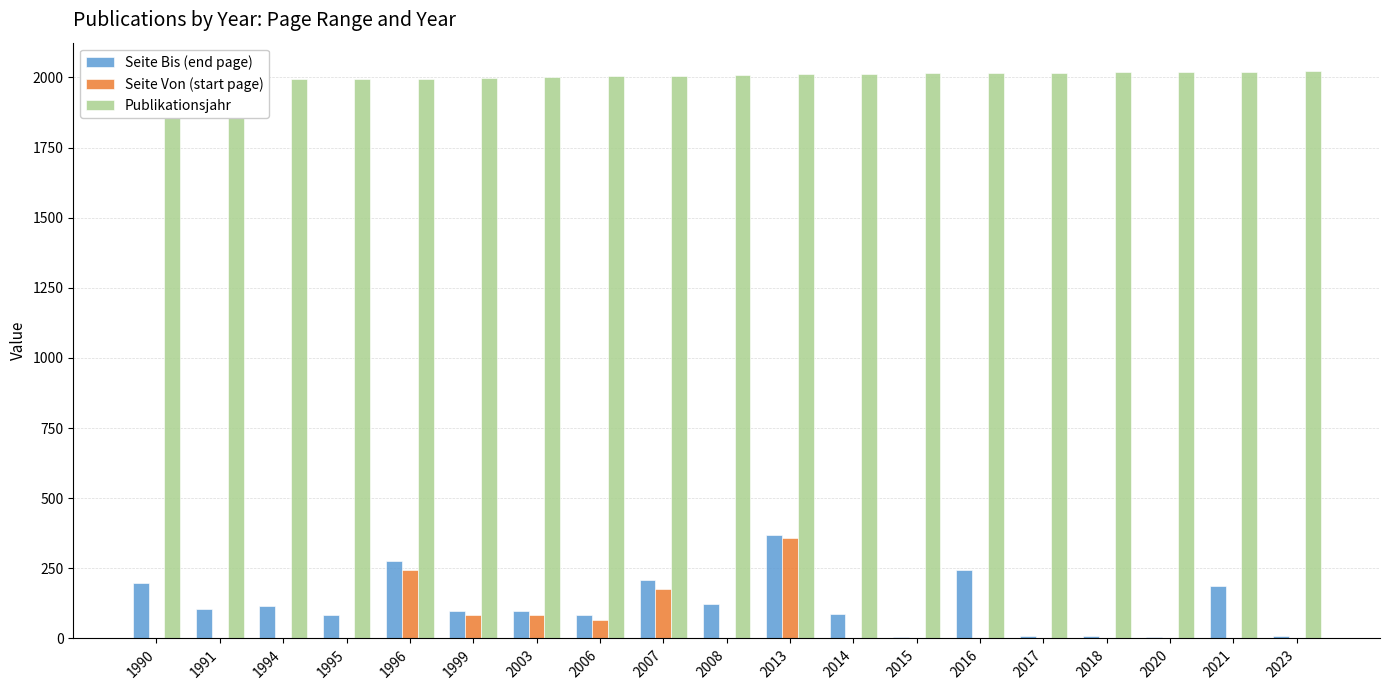

How many data points in Seite Bis (end page) are less than 98?

8